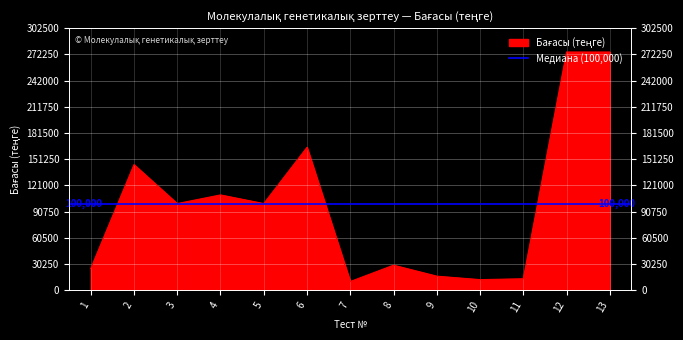

Rank the categories by value from highest to lowest.

12, 13, 6, 2, 4, 3, 5, 8, 1, 9, 11, 10, 7